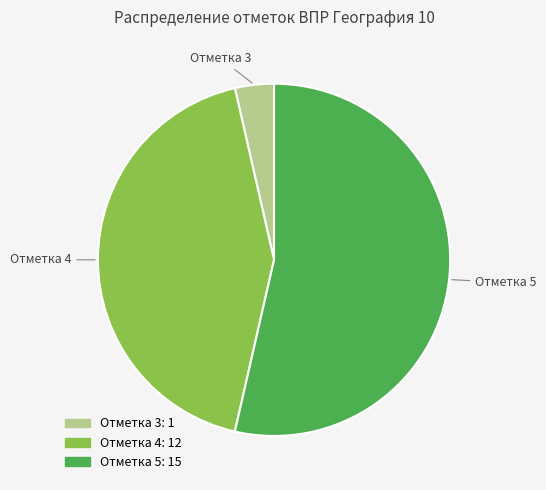

Do Отметка 5 and Отметка 4 together represent more than half of the pie?

Yes